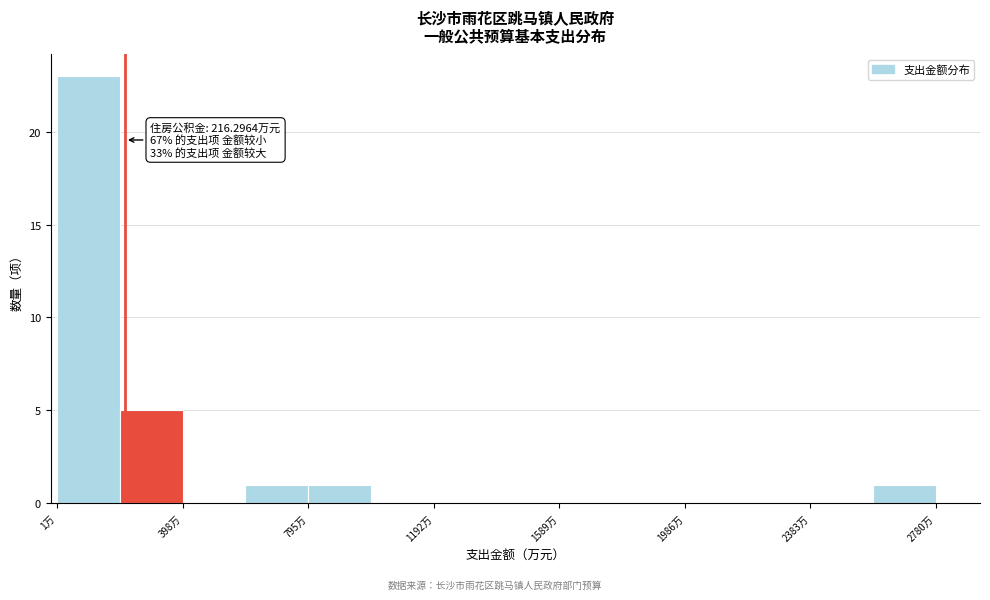

Read against the x-axis, roughly where is the centre of the tallest bar?

100